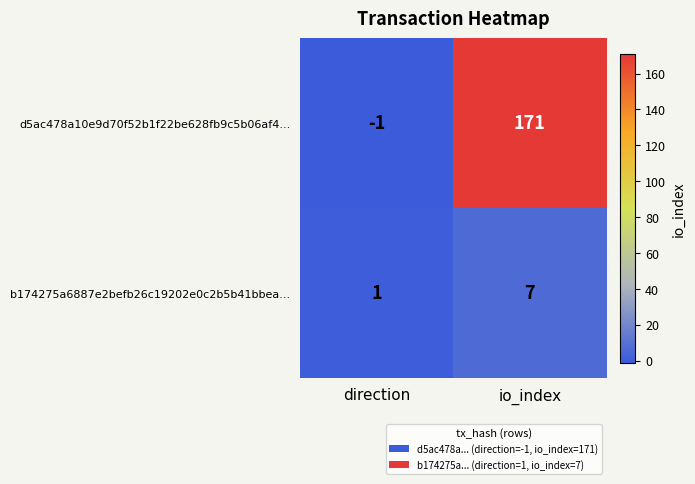

Reading left to right, transcribe all the data shown in this chart.

d5ac478a10e9d70f52b1f22be628fb9c5b06af4...: -1	171
b174275a6887e2befb26c19202e0c2b5b41bbea...: 1	7